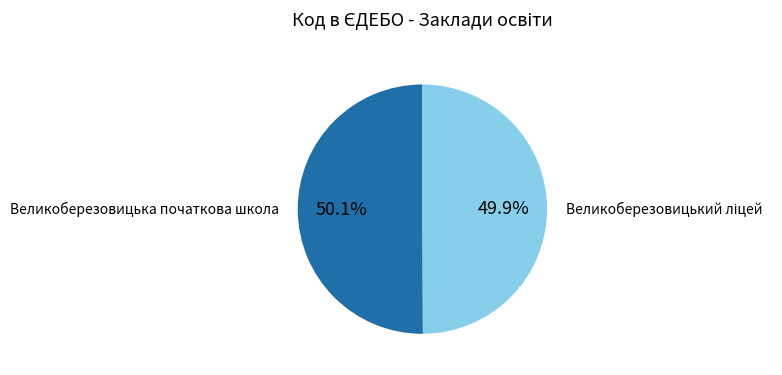

Is there a majority slice in this chart?

Yes